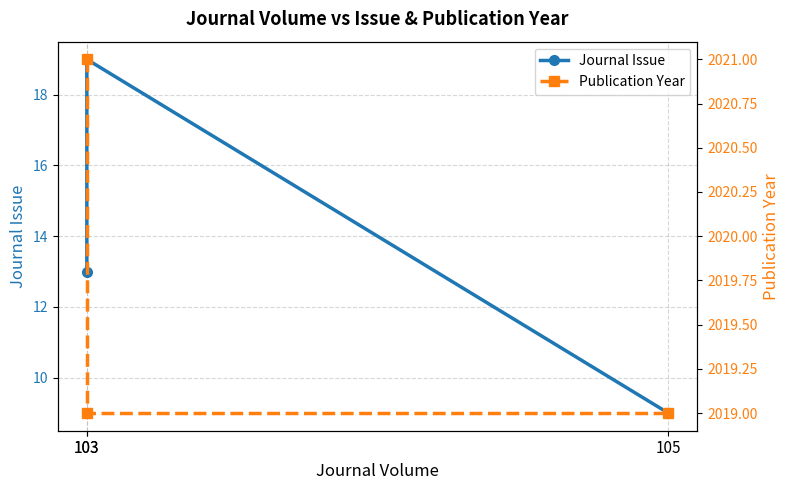

What is the sum of the Journal Issue values at 103 and 105?

22